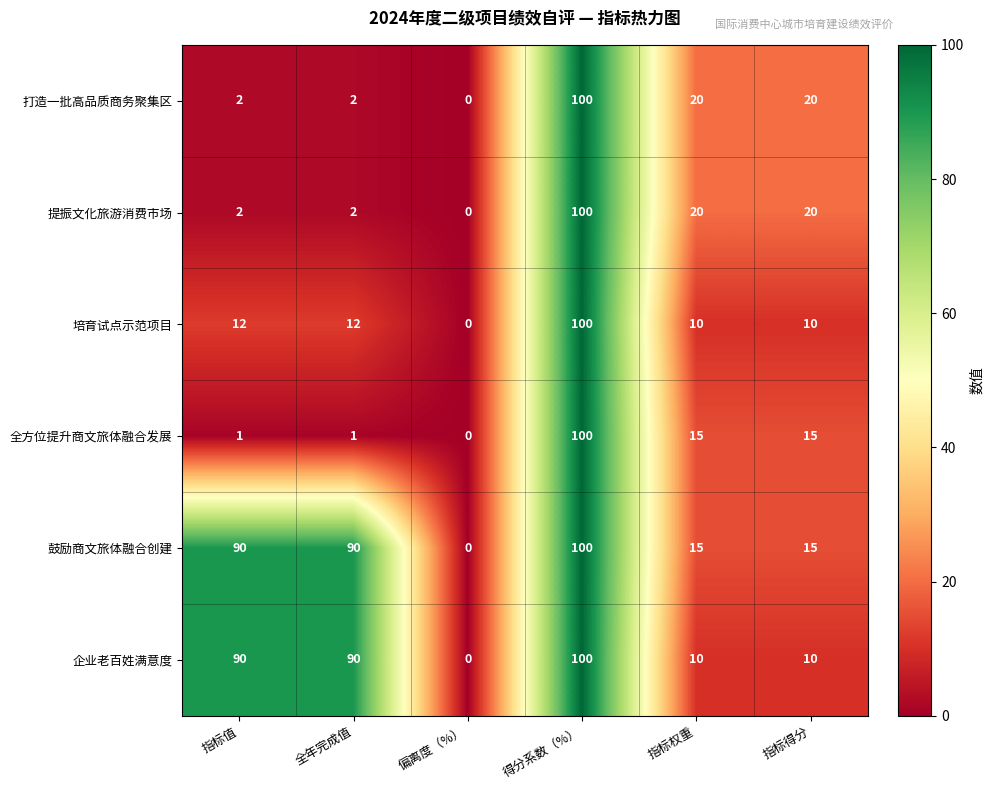

What is the total value across all series at 指标值?

197